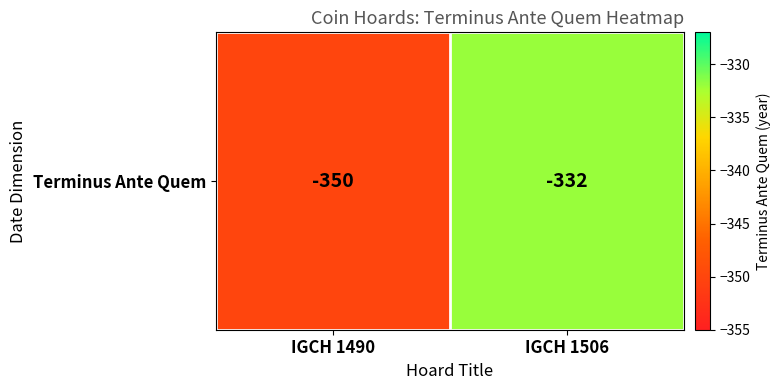

The chart shows a value of -530 at IGCH 1506. True or false?

False